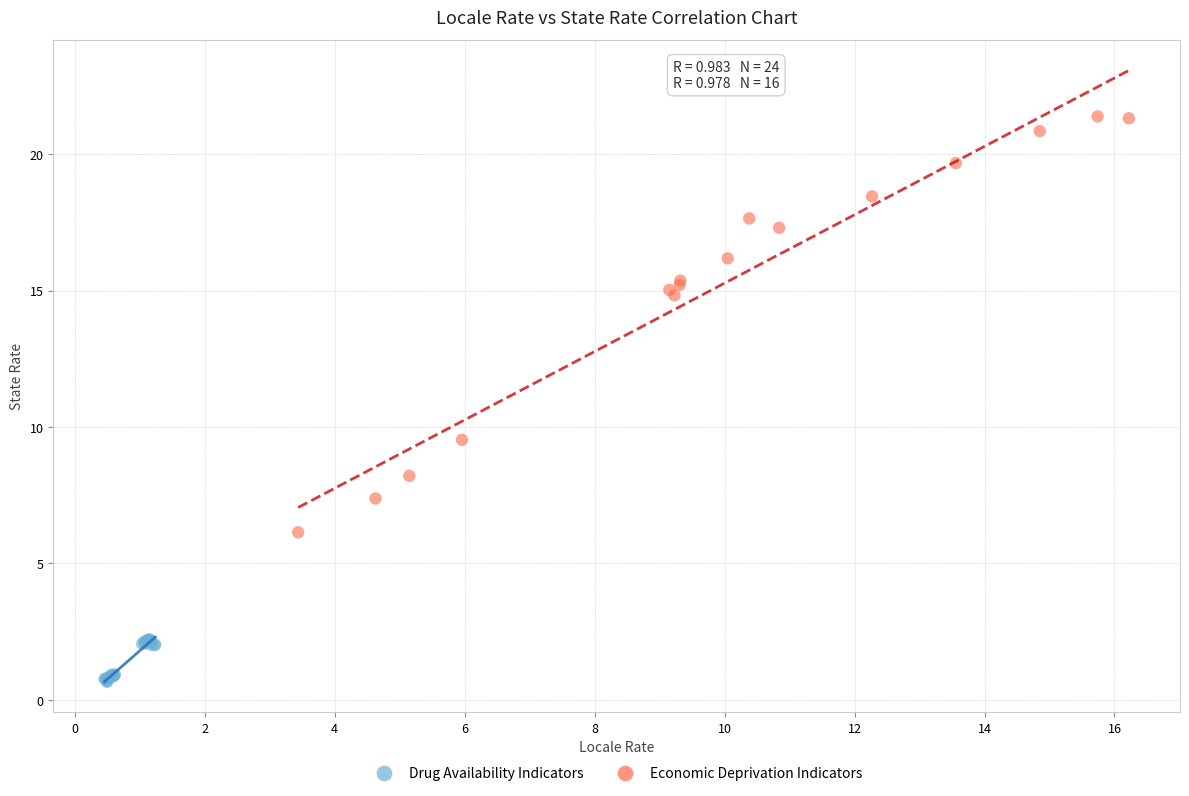

Which series contains the lowest Y value?

Drug Availability Indicators